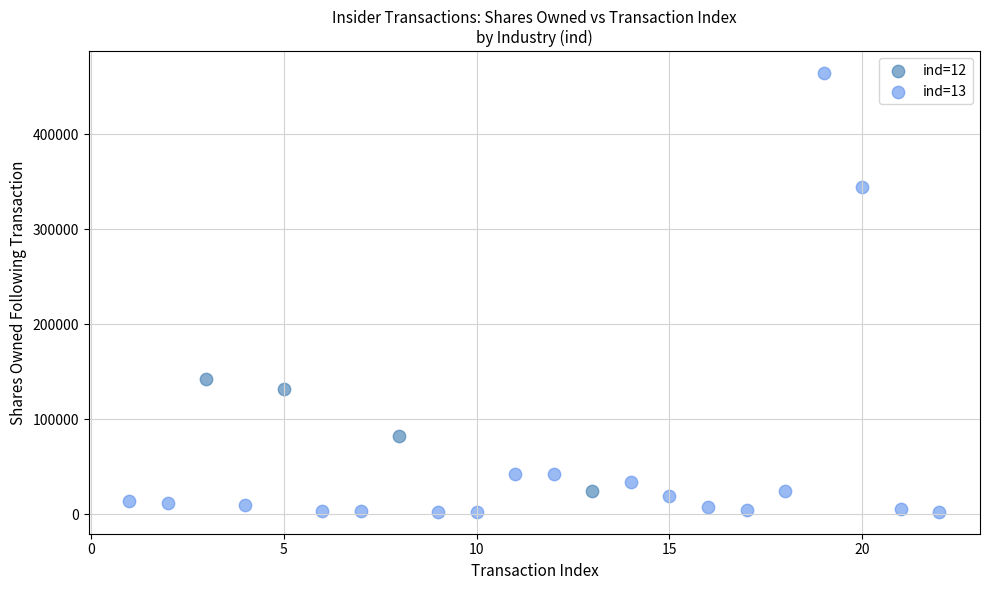

Which series reaches the maximum Y coordinate?

ind=13